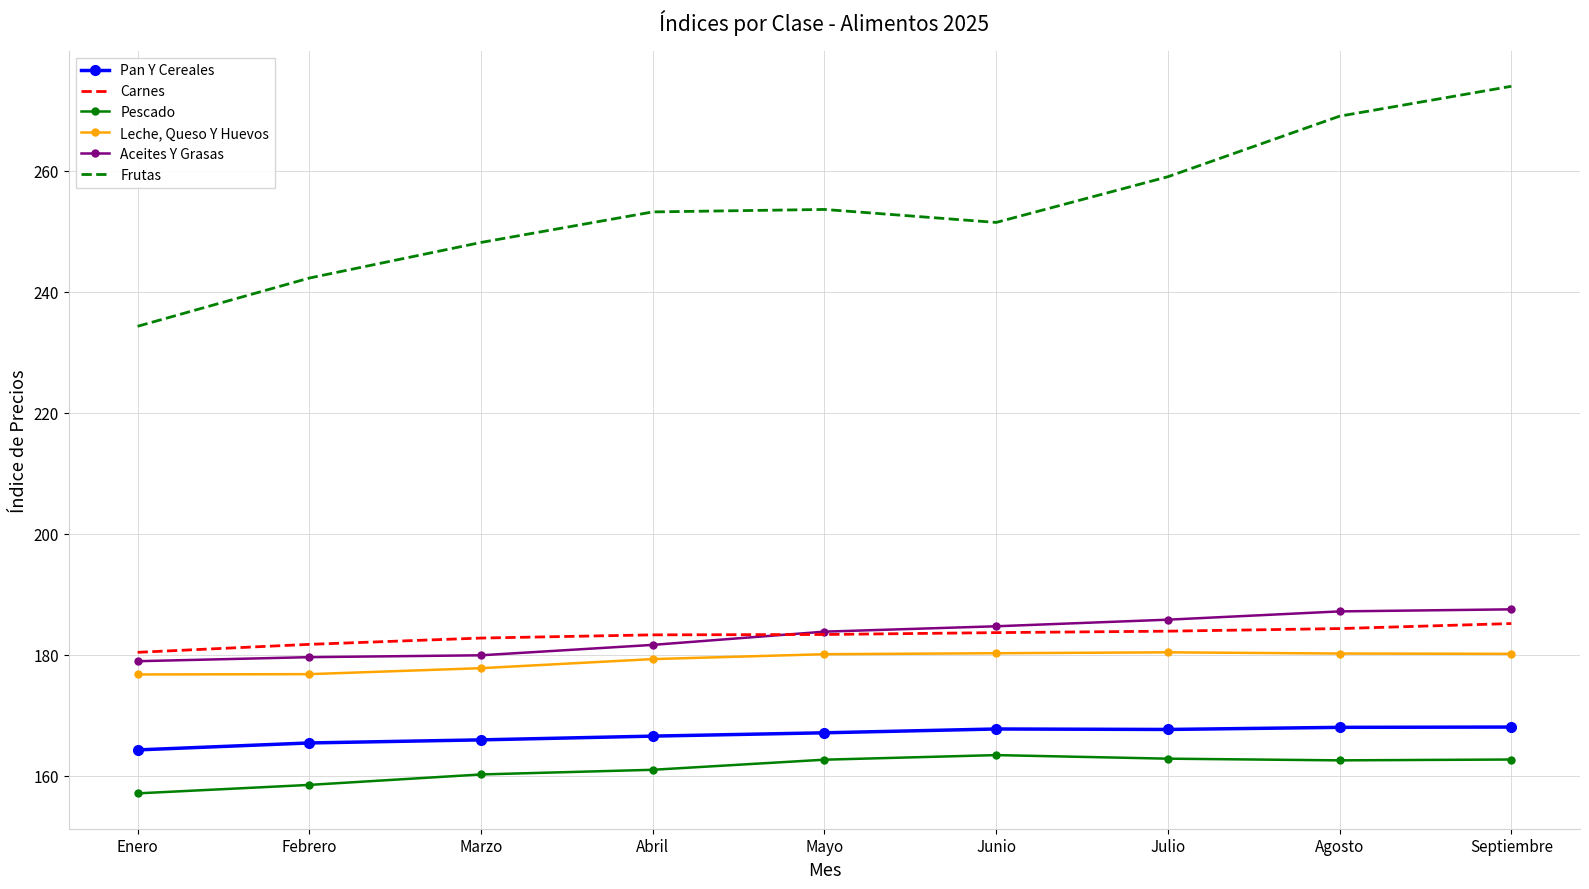

True or false: Aceites Y Grasas and Frutas cross at least once.

False